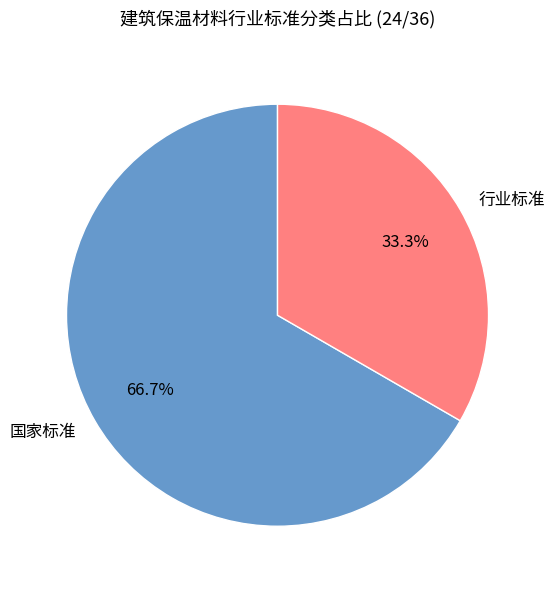

What is the total percentage of 行业标准 and 国家标准?

100.0%